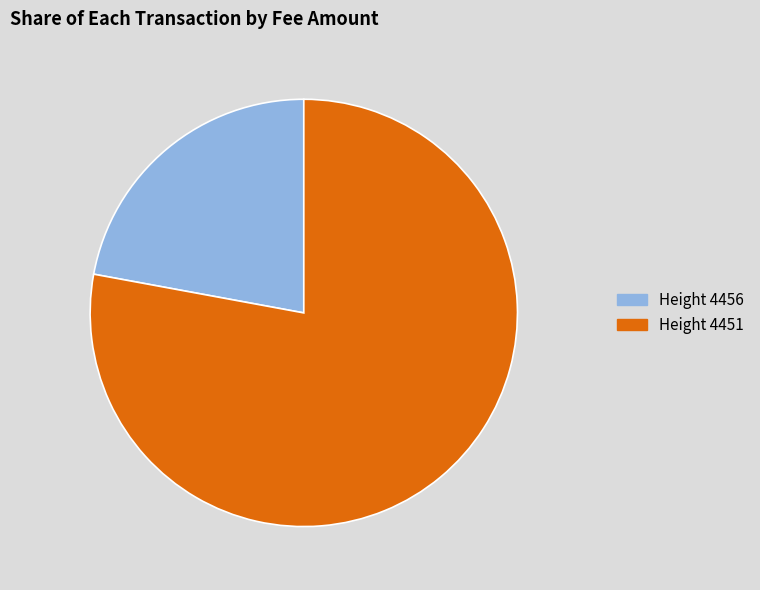

Does any single category account for the majority?

Yes